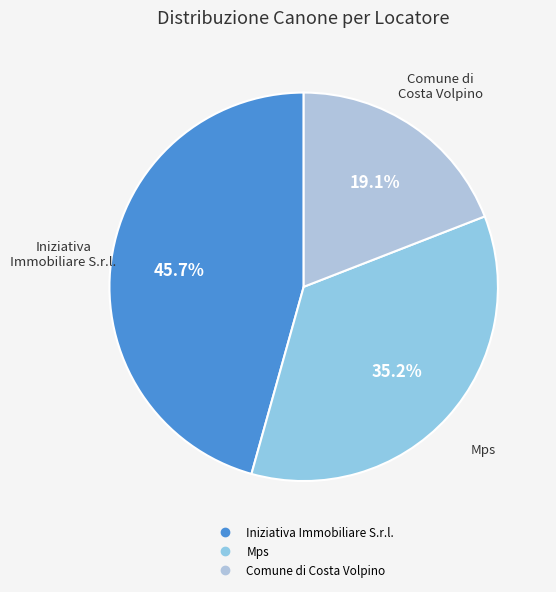

Which slice is the largest?

Iniziativa Immobiliare S.r.l.